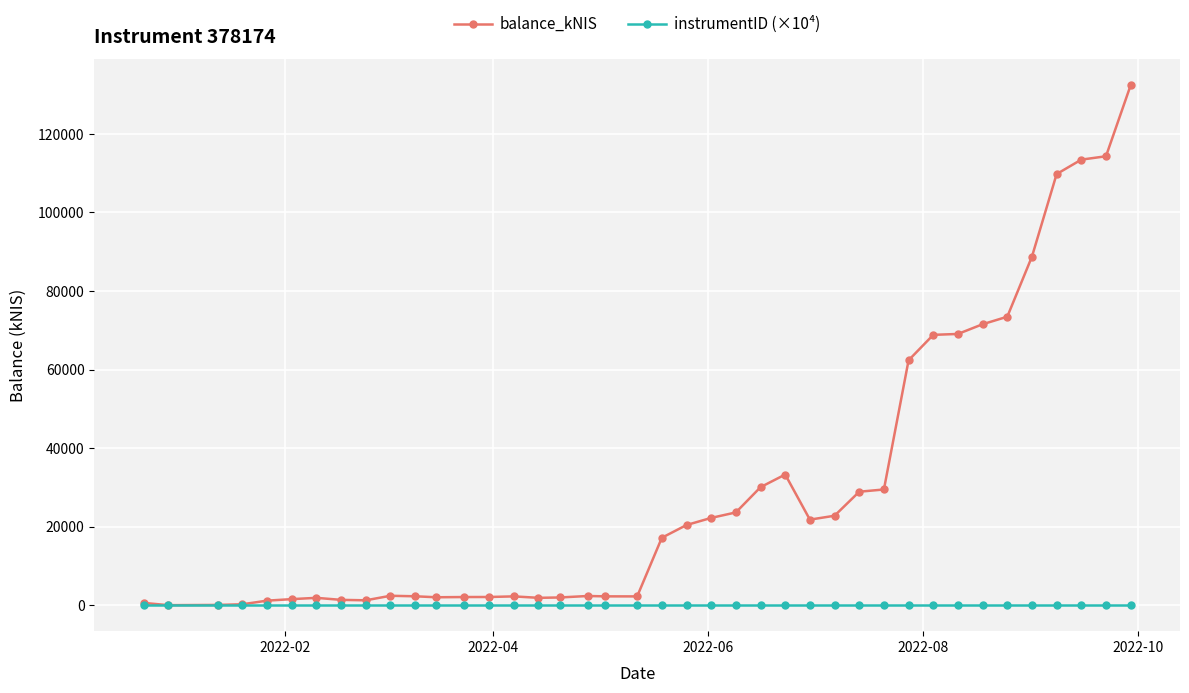

Which series has the largest total across all categories?

balance_kNIS